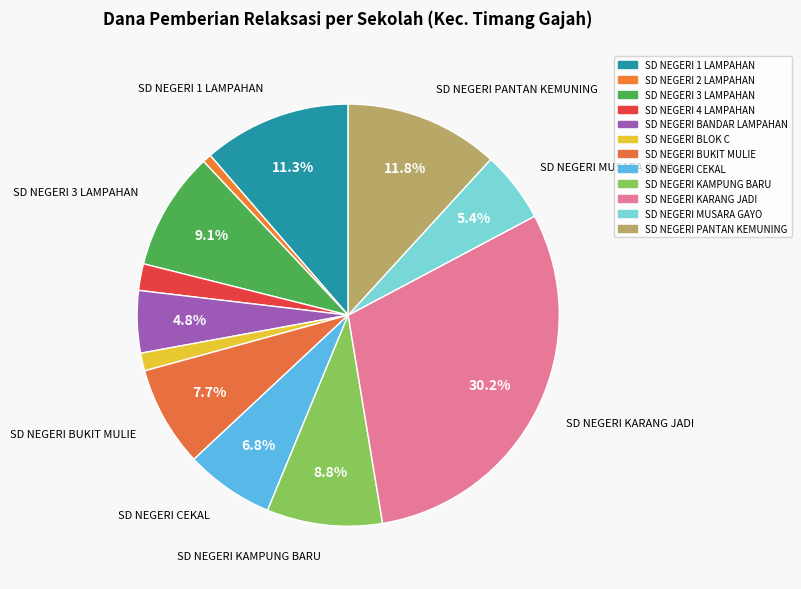

How many segments does this pie chart have?

12